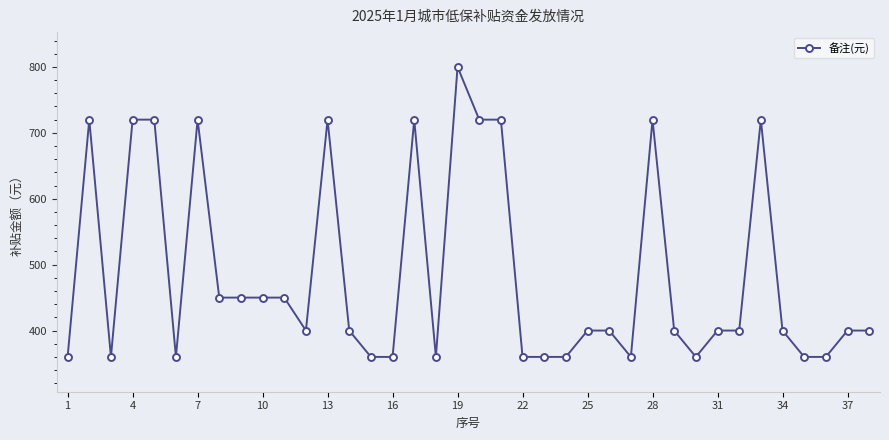

What is the value of the 27th point from the left?

360